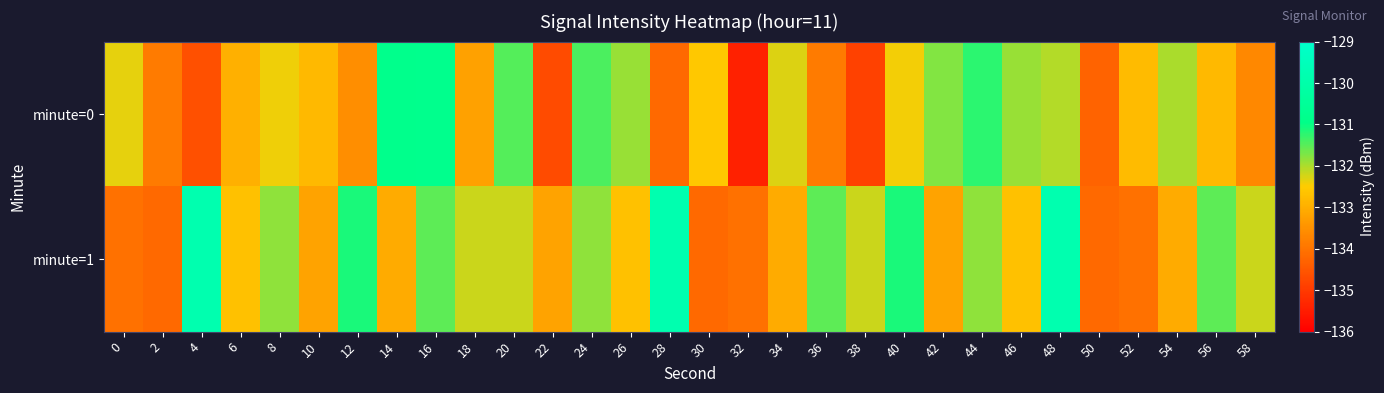

Which series has the largest range (max minus min)?

minute=0